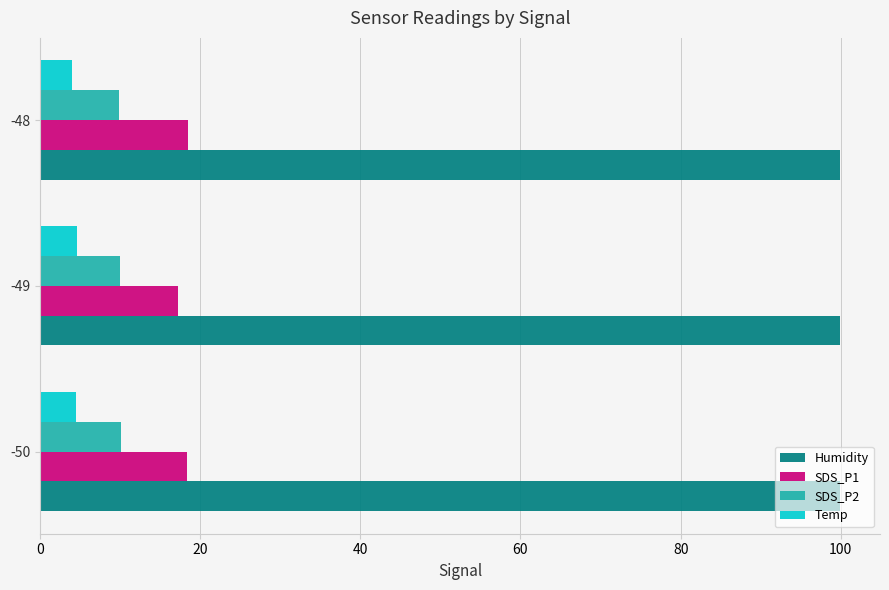

What are all the series names shown in the legend?

Humidity, SDS_P1, SDS_P2, Temp